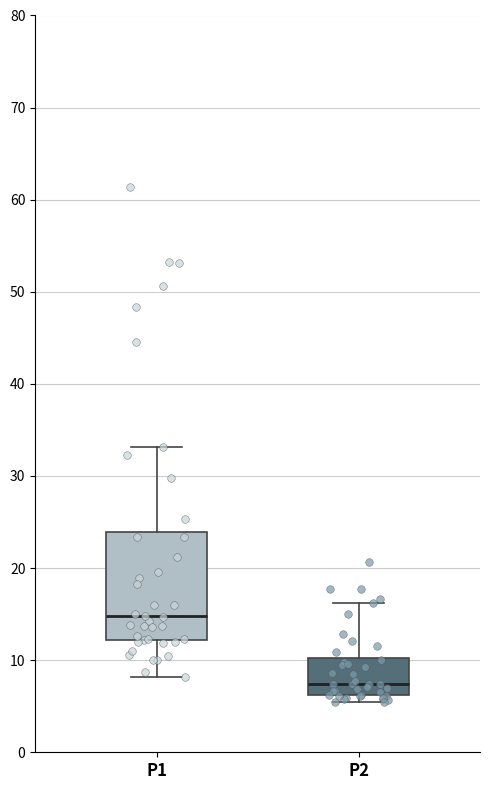

Reading left to right, read every box against the y-axis: the position of its median line, the range the box covers, and the ends of its whiskers. The values are not printed on the chart, so give them approximately, as read against the axis.

P1: median 15, box 12 to 24, whiskers 8 to 33
P2: median 7, box 6 to 10, whiskers 5 to 16